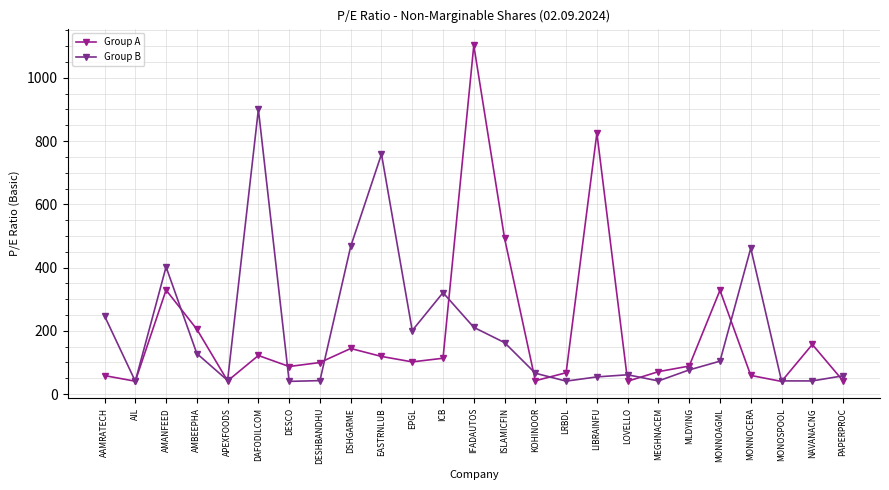

True or false: Group B has a value of 43.1 at APEXFOODS.

True